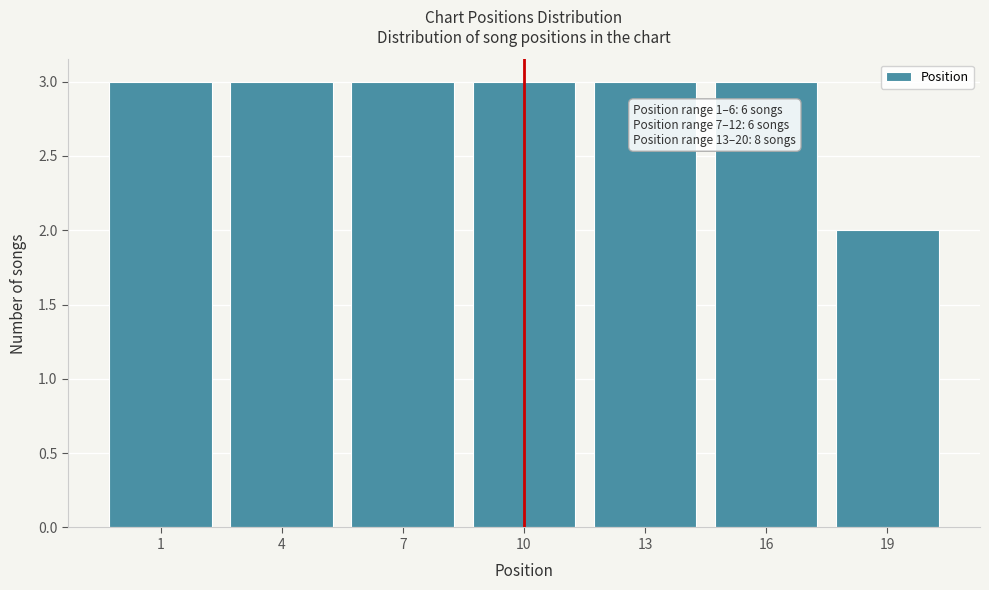

Reading left to right, what are all the values shown in this chart?

3	3	3	3	3	3	2